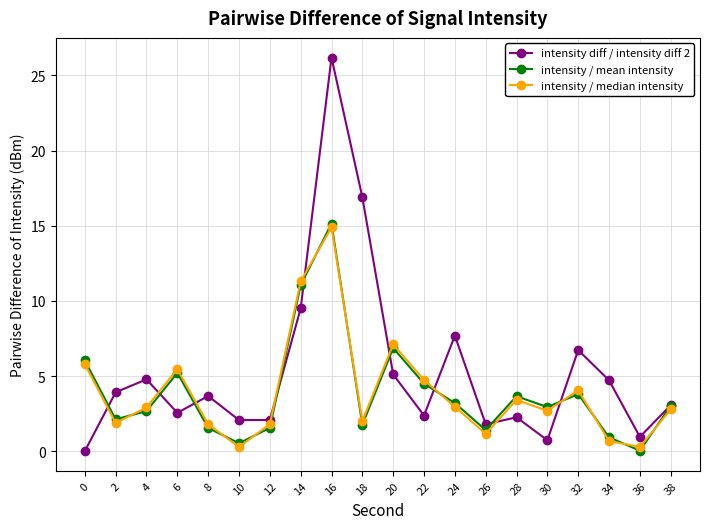

Which series has the widest spread of values?

intensity diff / intensity diff 2